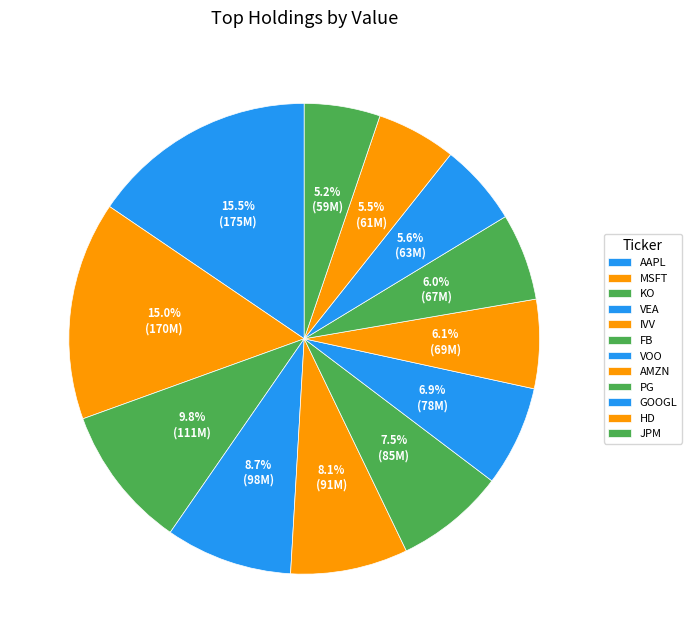

To the nearest percent, what is the difference between the largest and smallest slice percentages?

10%